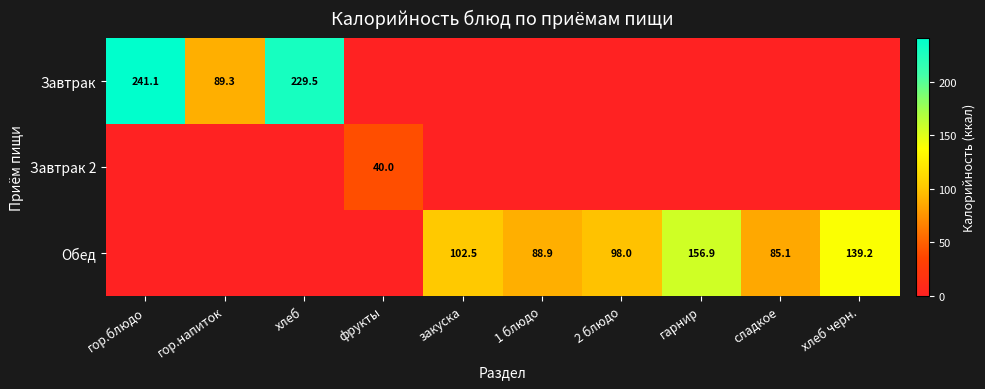

What is the difference between the Обед values at гарнир and закуска?

54.4